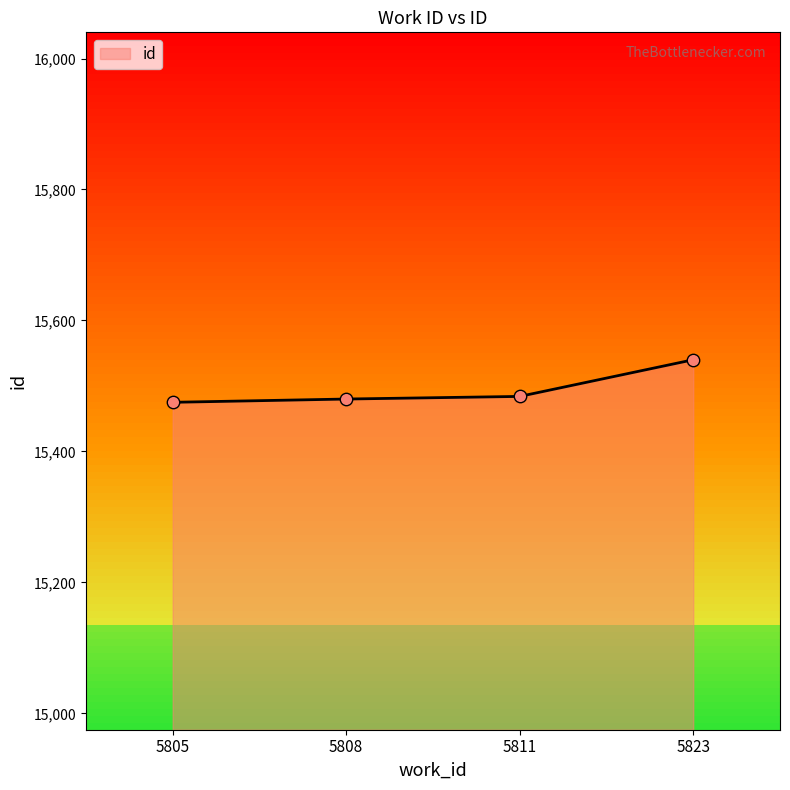

Approximately how many times larger is the value at 5808 compared to 5823?

1.0